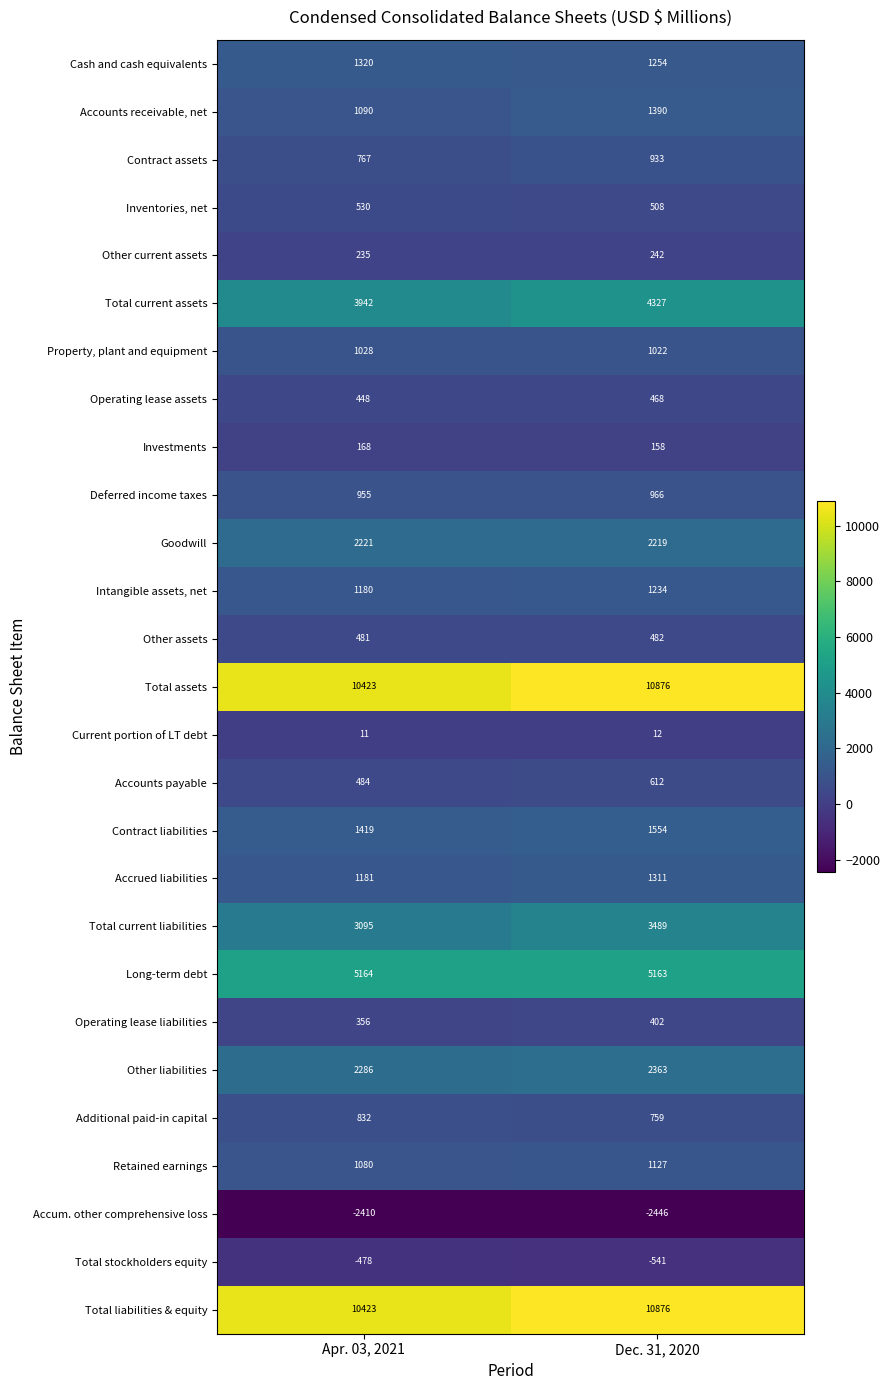

What value does the Intangible assets, net series have at Dec. 31, 2020, to the nearest 5?

1235